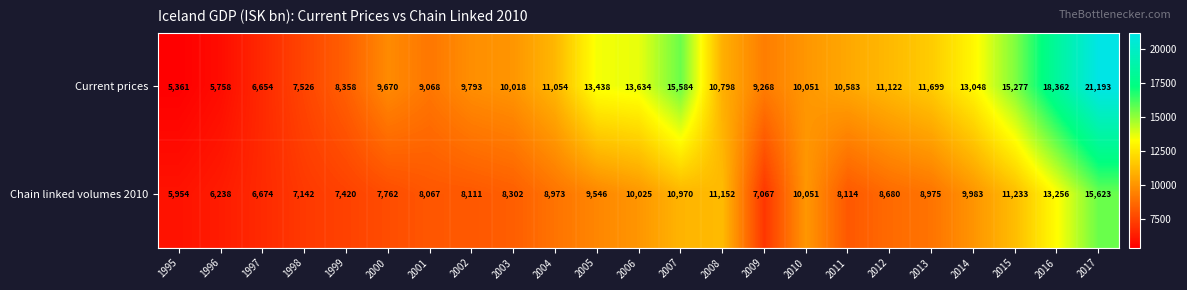

What is the total value across all series at 2009?

16335